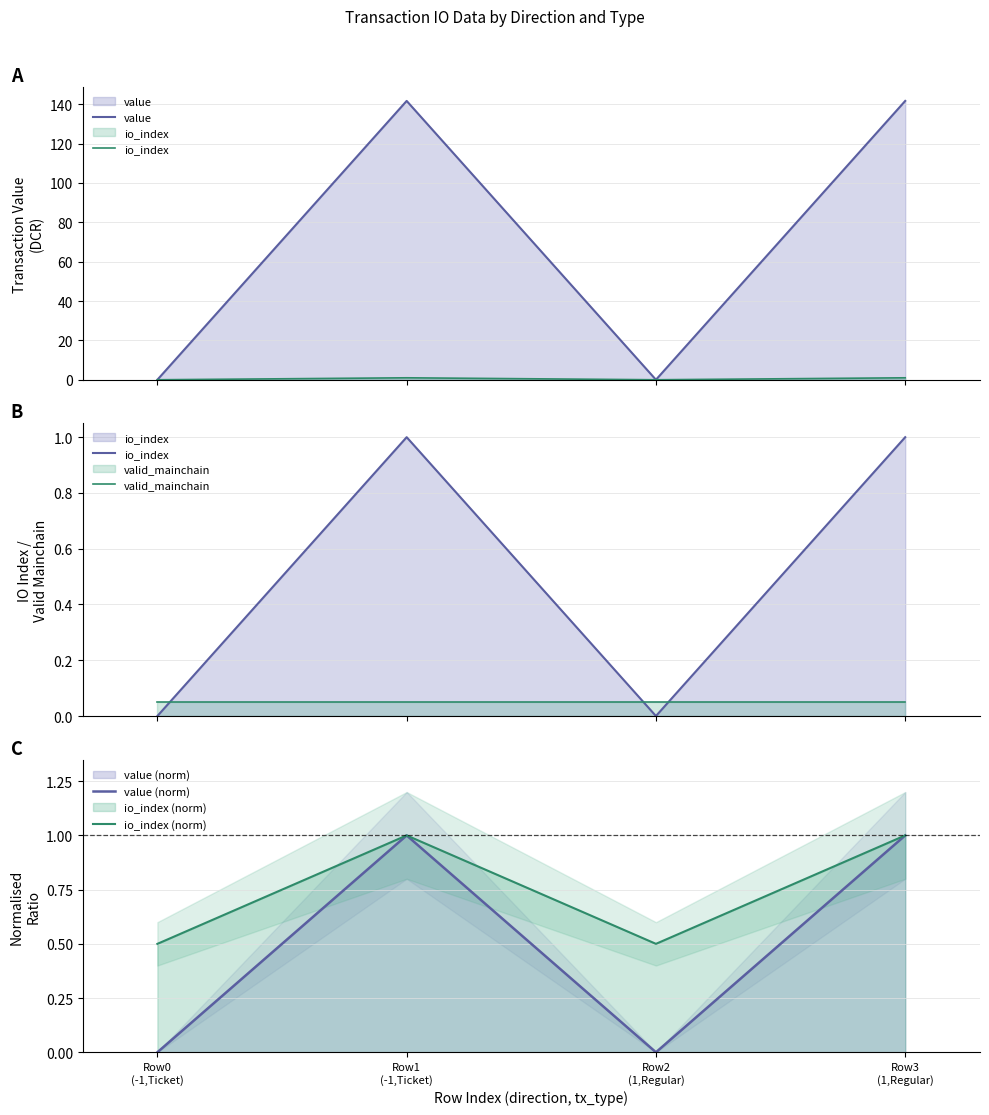

Count the io_index values in the range 0 to 1.

4